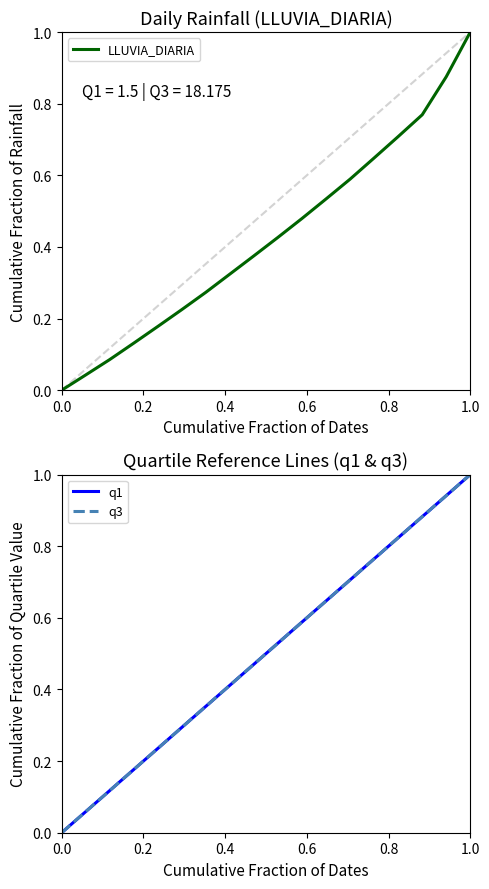

Does the chart have visible grid lines?

No